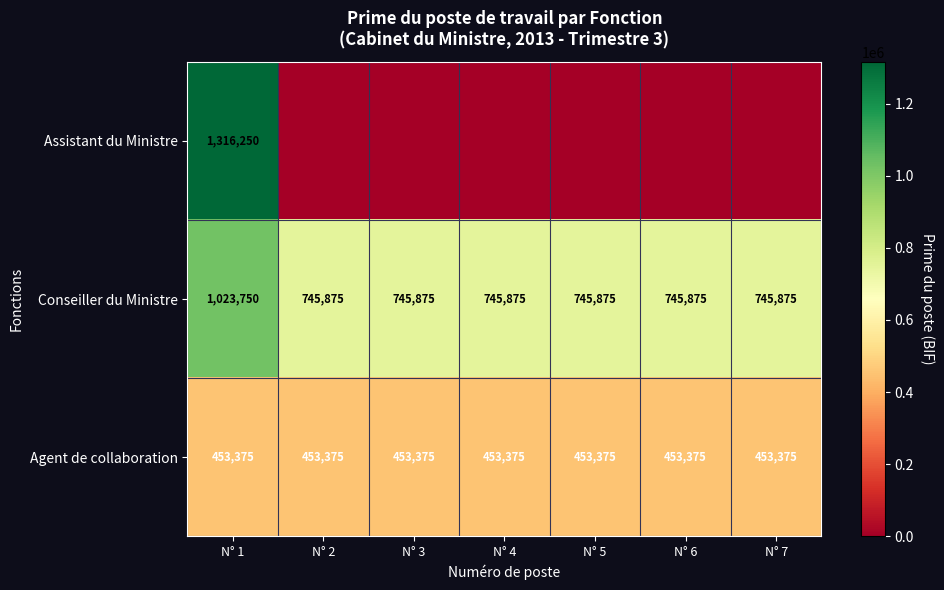

Is it true that Assistant du Ministre equals 1316250 at N° 1?

True